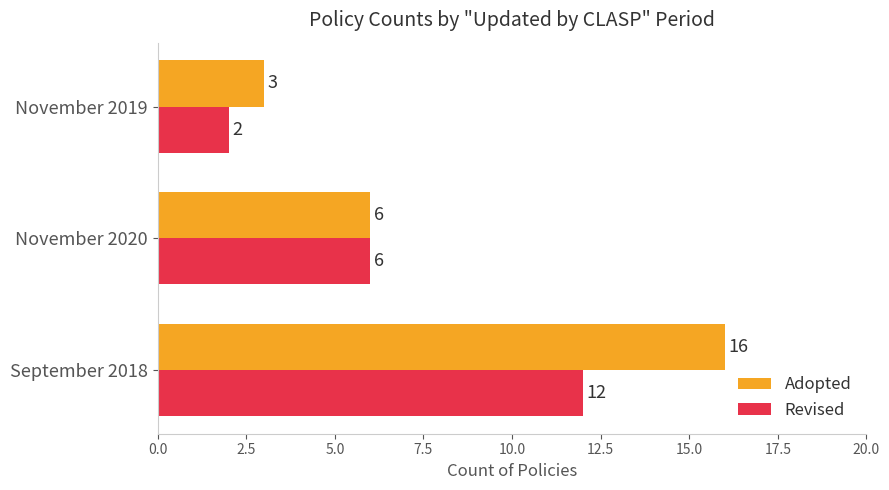

True or false: Adopted has a value of 6 at November 2020.

True